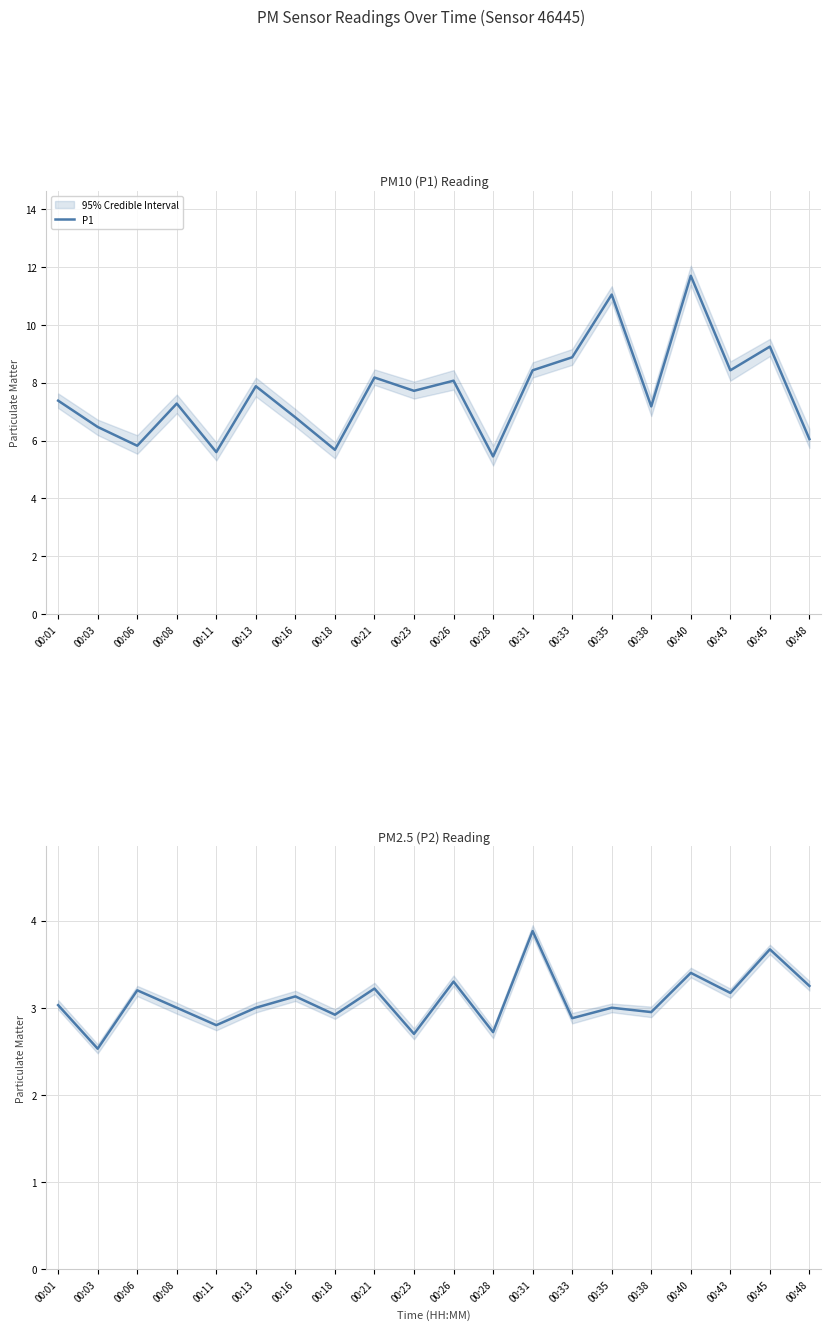

Which series has the largest range (max minus min)?

P1